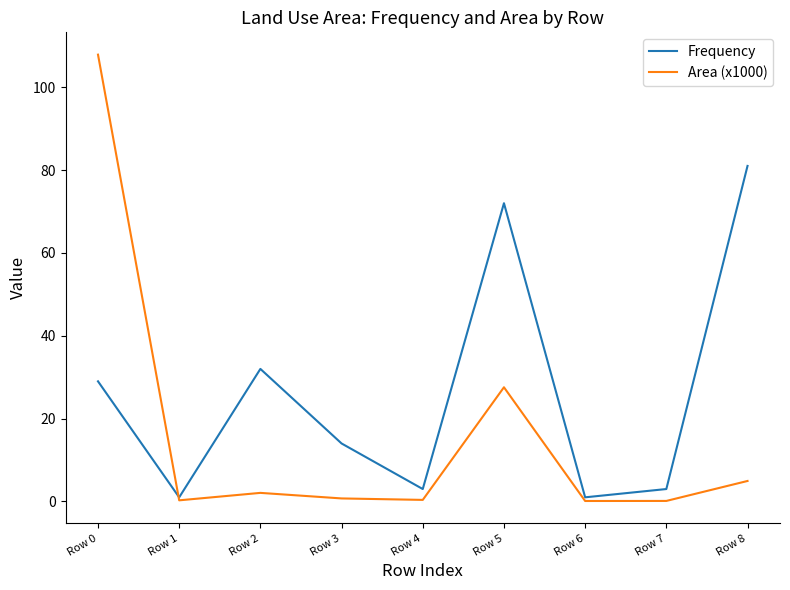

Where is Frequency nearest to the value 41?

Row 2